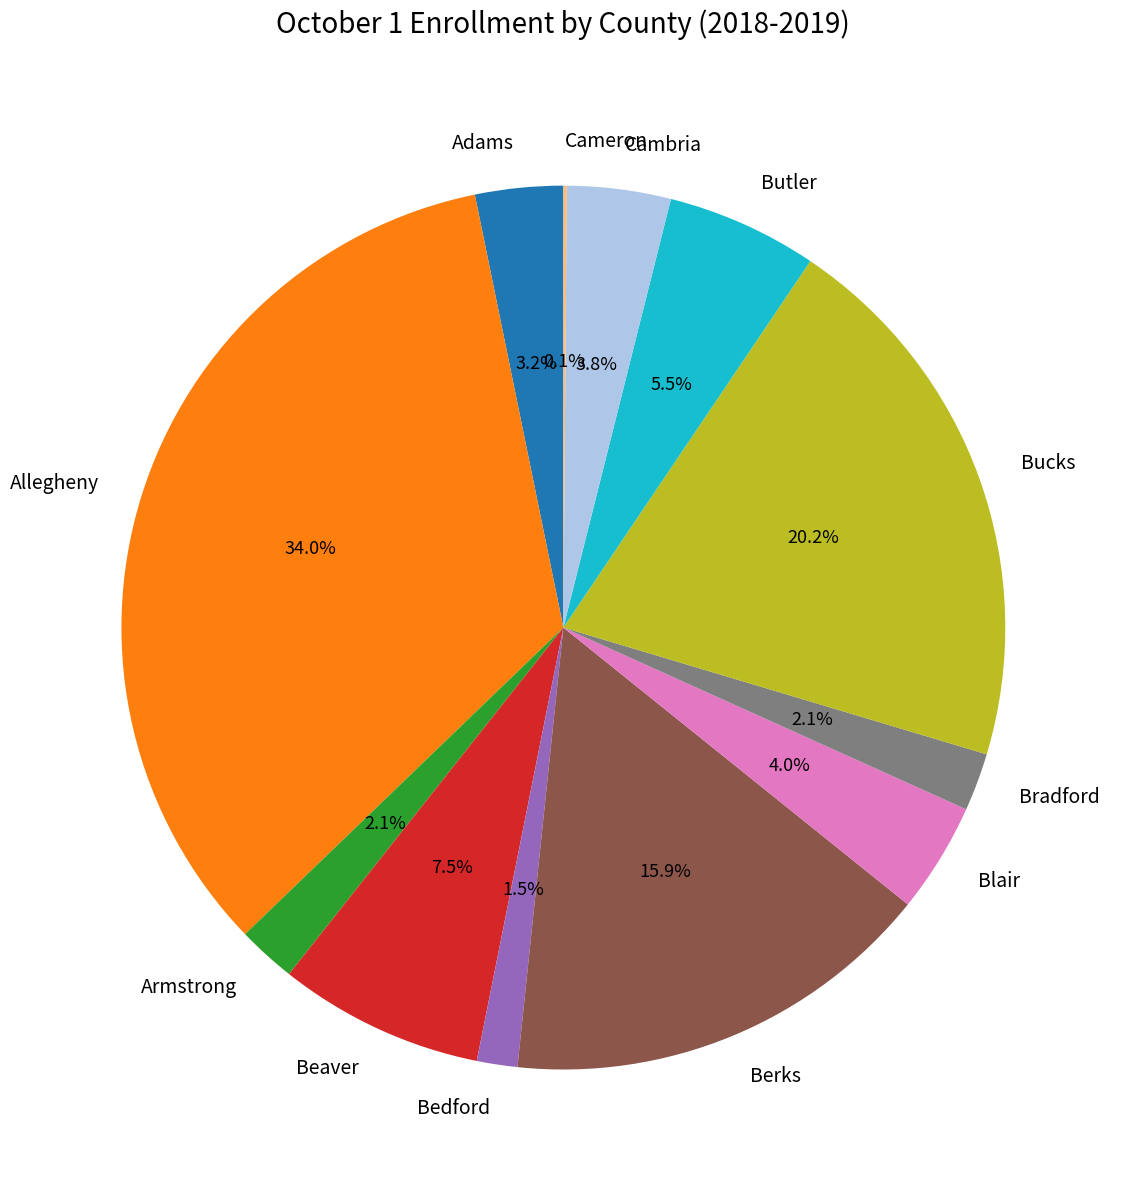

Which category has the biggest portion of the pie?

Allegheny